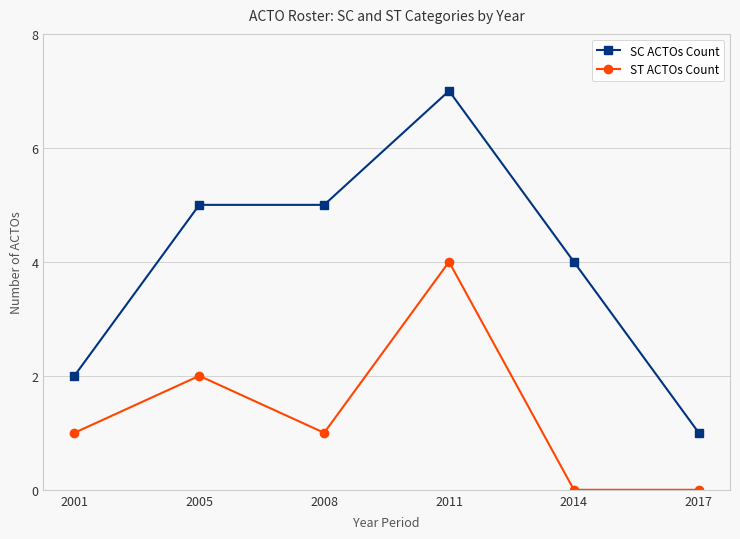

Reading left to right, list all the values displayed in this chart.

SC ACTOs Count: 2001=2	2005=5	2008=5	2011=7	2014=4	2017=1
ST ACTOs Count: 2001=1	2005=2	2008=1	2011=4	2014=0	2017=0